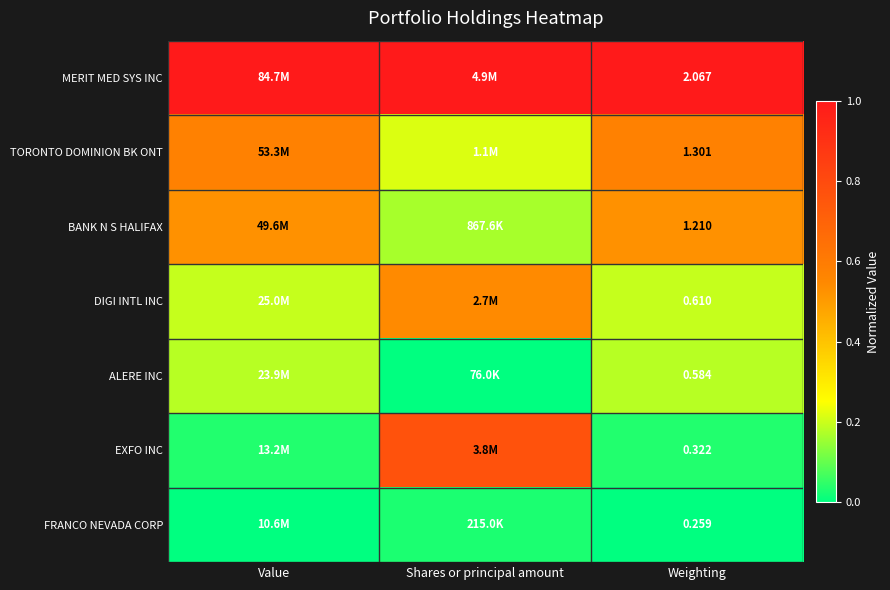

At how many categories does at least one series exceed 0?

3